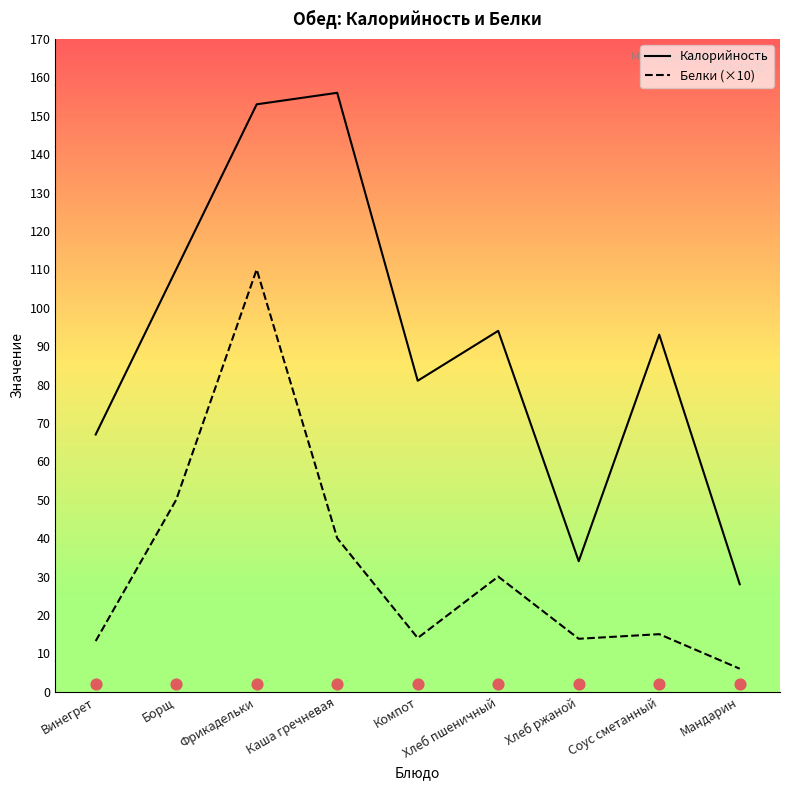

Which series contains the lowest Y value?

Белки